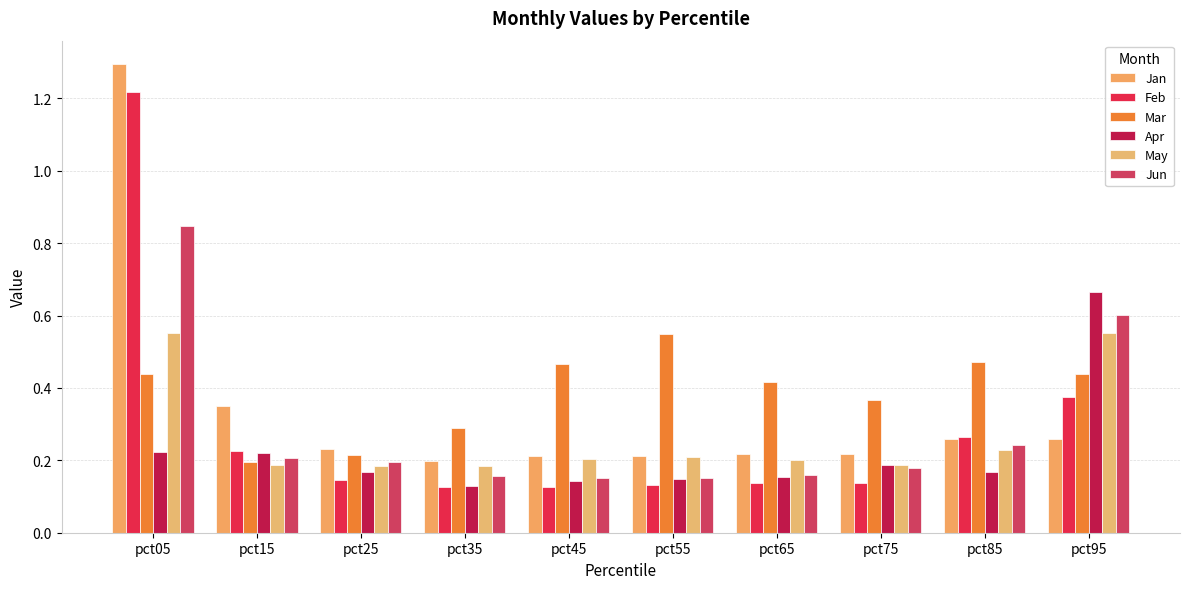

True or false: Mar has a value of 0.9 at pct55.

False